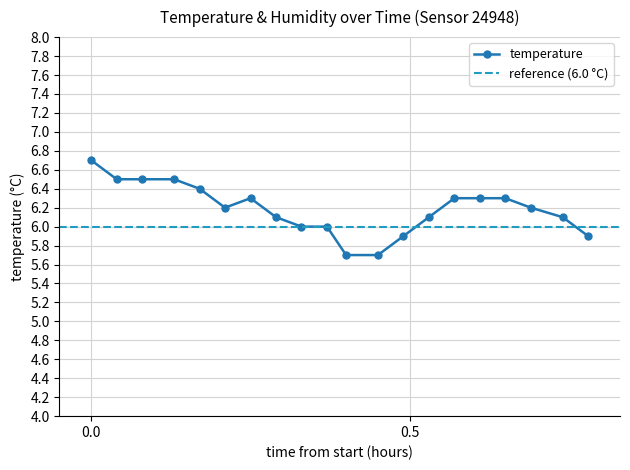

The chart shows a value of 8.0 at 00:44. True or false?

False